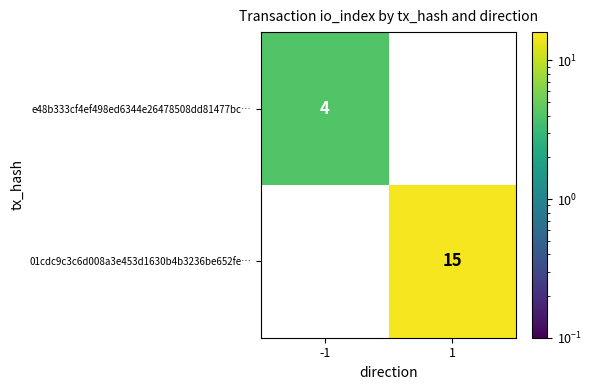

What is the maximum value for e48b333cf4ef498ed6344e26478508dd81477bc…?

4